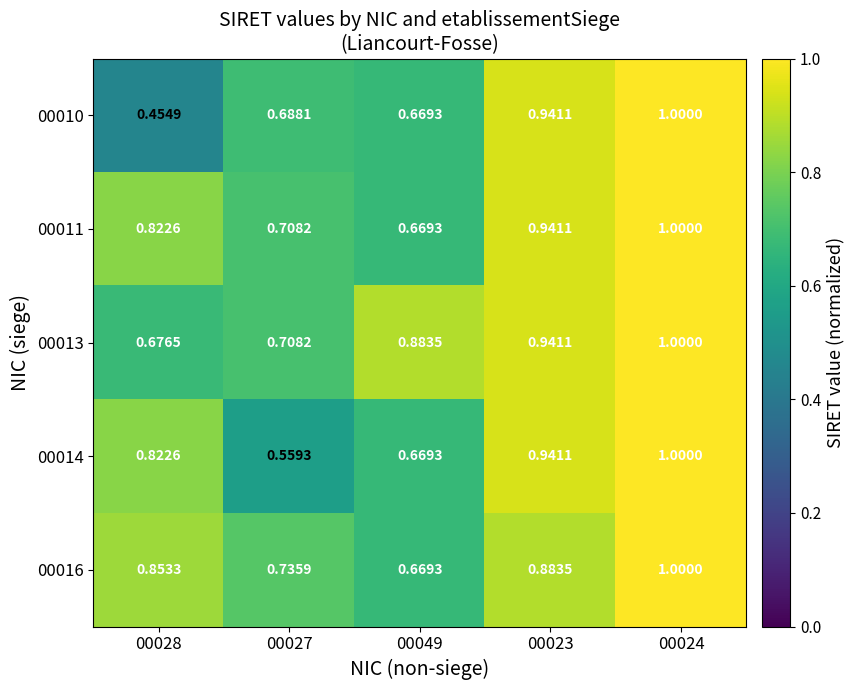

Is the value of 00014 at 00024 greater than the value of 00016 at 00028?

Yes